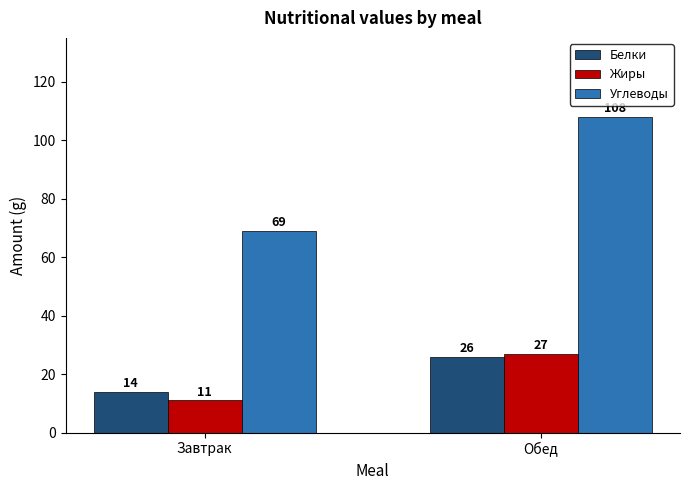

What is the average value of the Белки series?

20